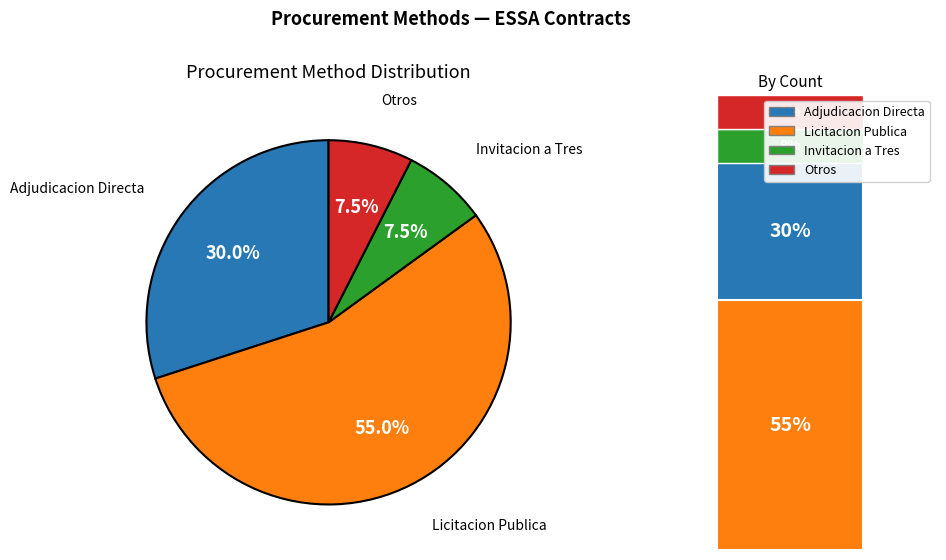

Does any single category account for the majority?

Yes